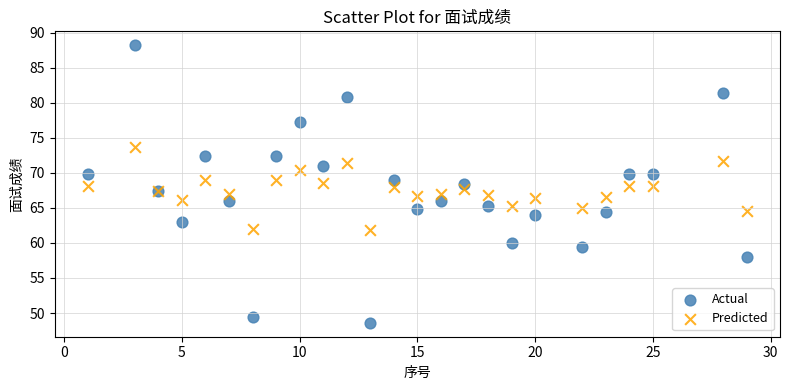

What are all the series names shown in the legend?

Actual, Predicted